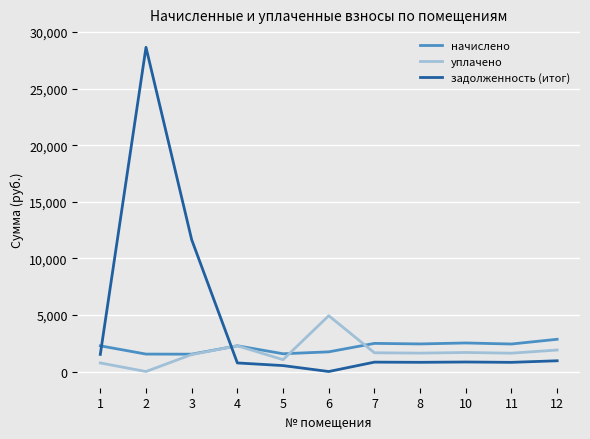

What is the maximum value shown in the chart?

28650.7